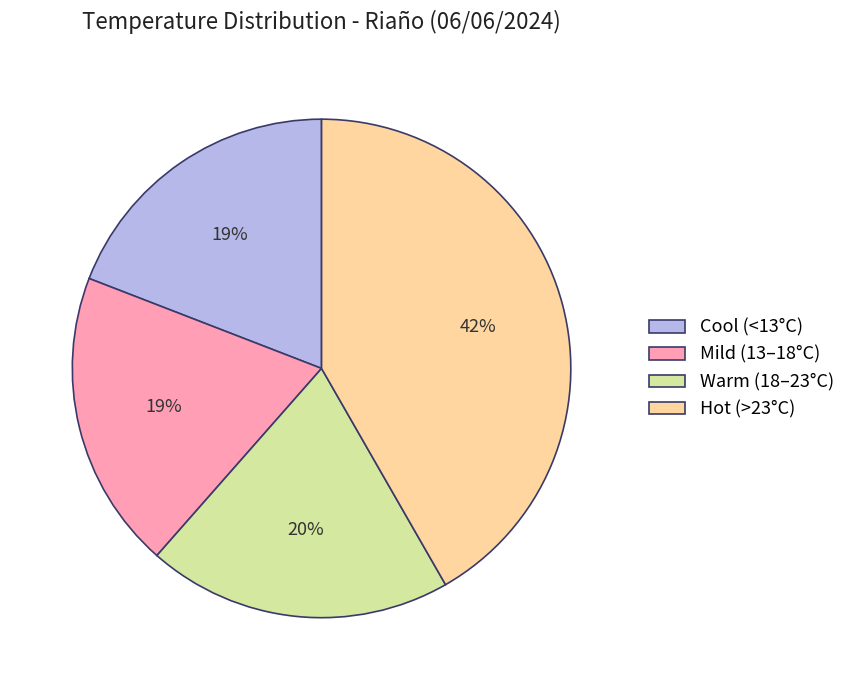

How many slices are in this pie chart?

4